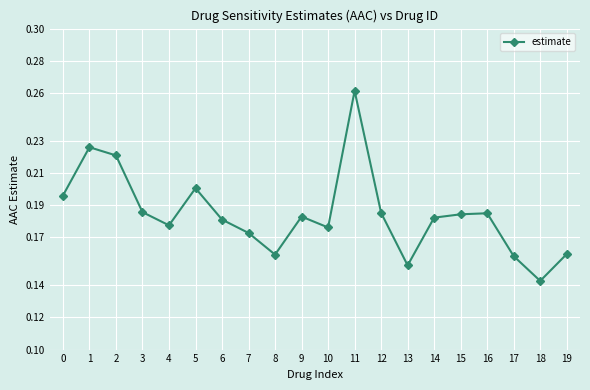

Which label corresponds to the smallest value in the chart?

18